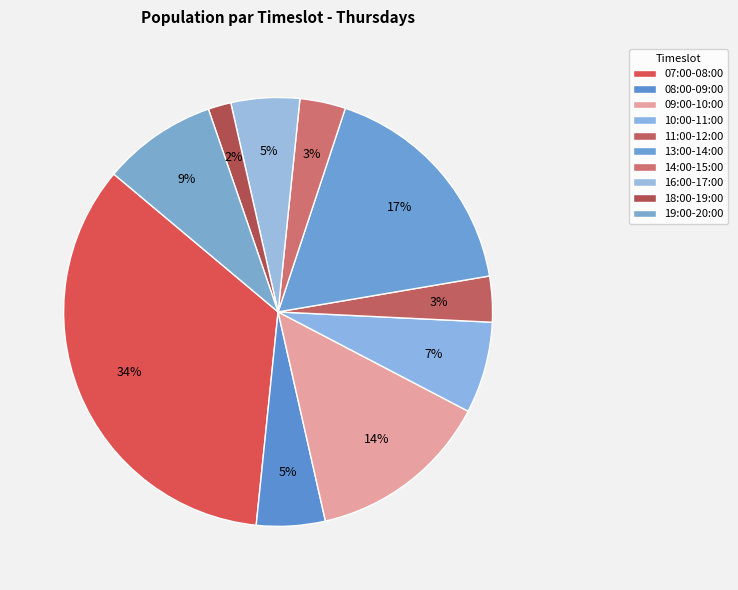

Does any single category account for the majority?

No